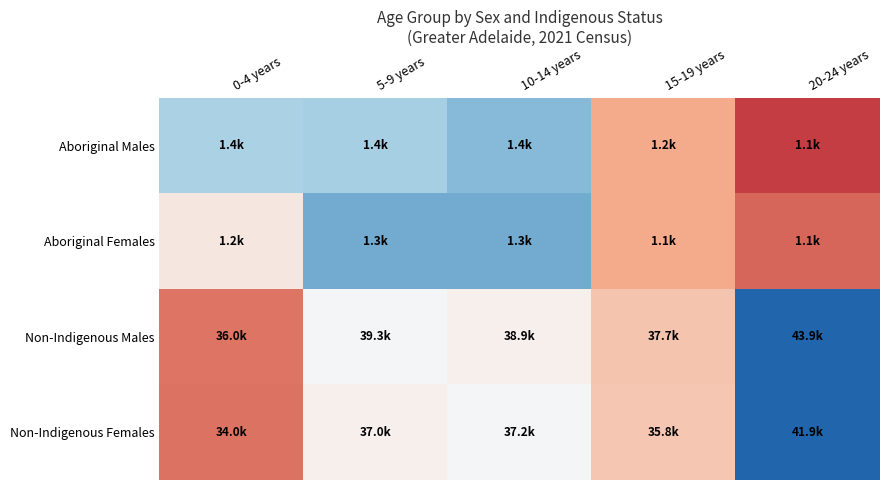

List the series in order of their overall mean, lowest first.

Non-Indigenous Females, Aboriginal Males, Aboriginal Females, Non-Indigenous Males